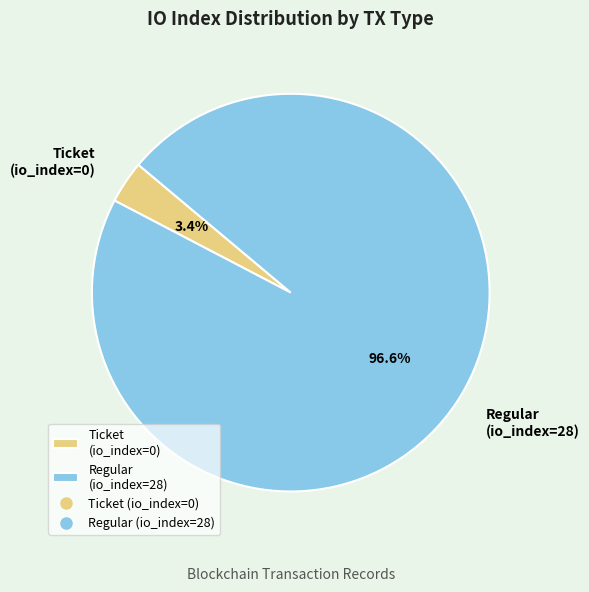

Does Regular (io_index=28) represent more than half of the total?

Yes